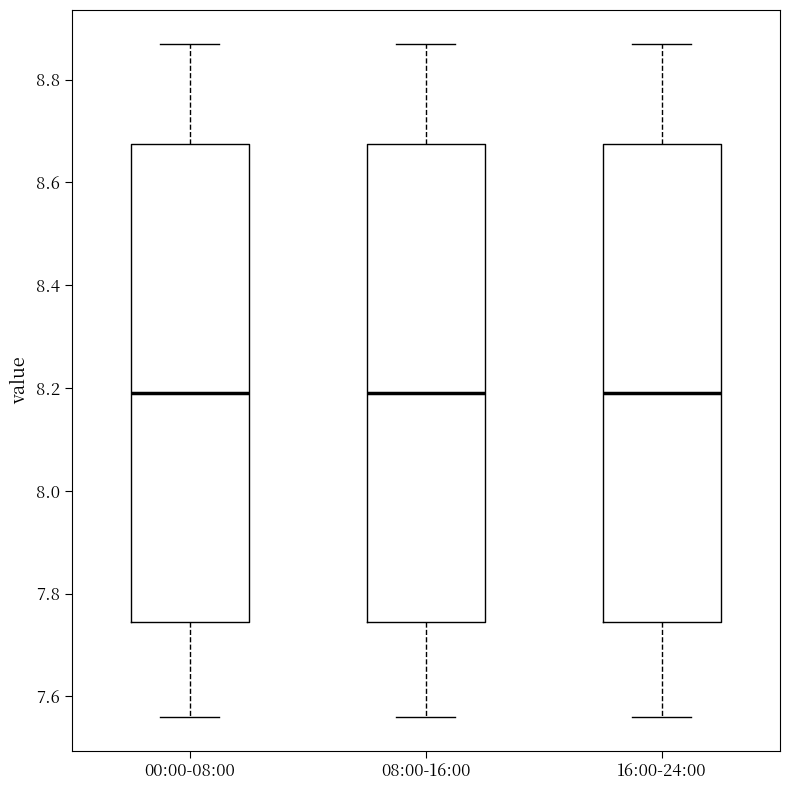

Where does the median line of the box for 08:00-16:00 sit on the y-axis? The values are not printed on the chart, so give them approximately, as read against the axis.

8.20